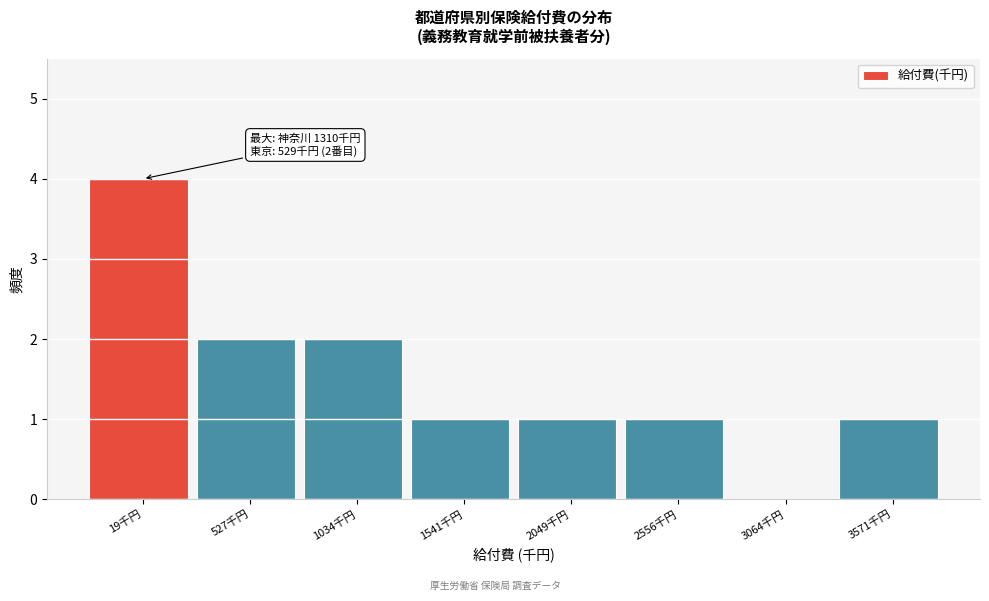

Reading right to left, extract all data points from this chart.

3571千円=1	3064千円=0	2556千円=1	2049千円=1	1541千円=1	1034千円=2	527千円=2	19千円=4